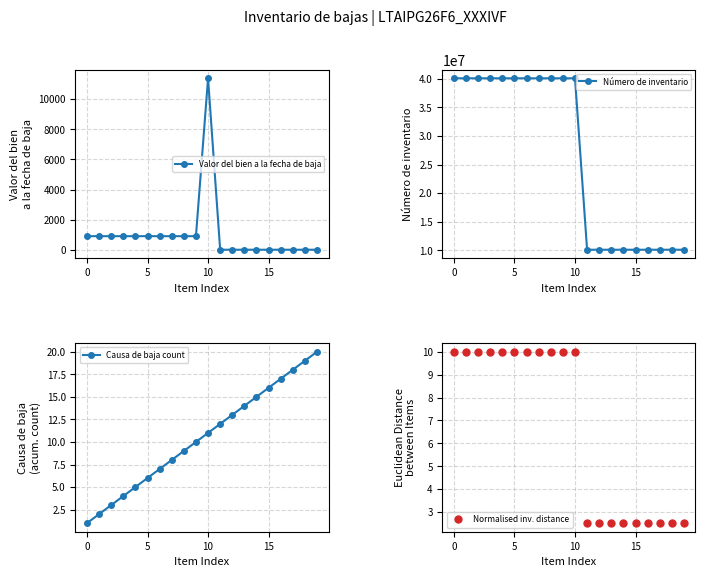

Where is the first local maximum for Normalised inv. distance?

10